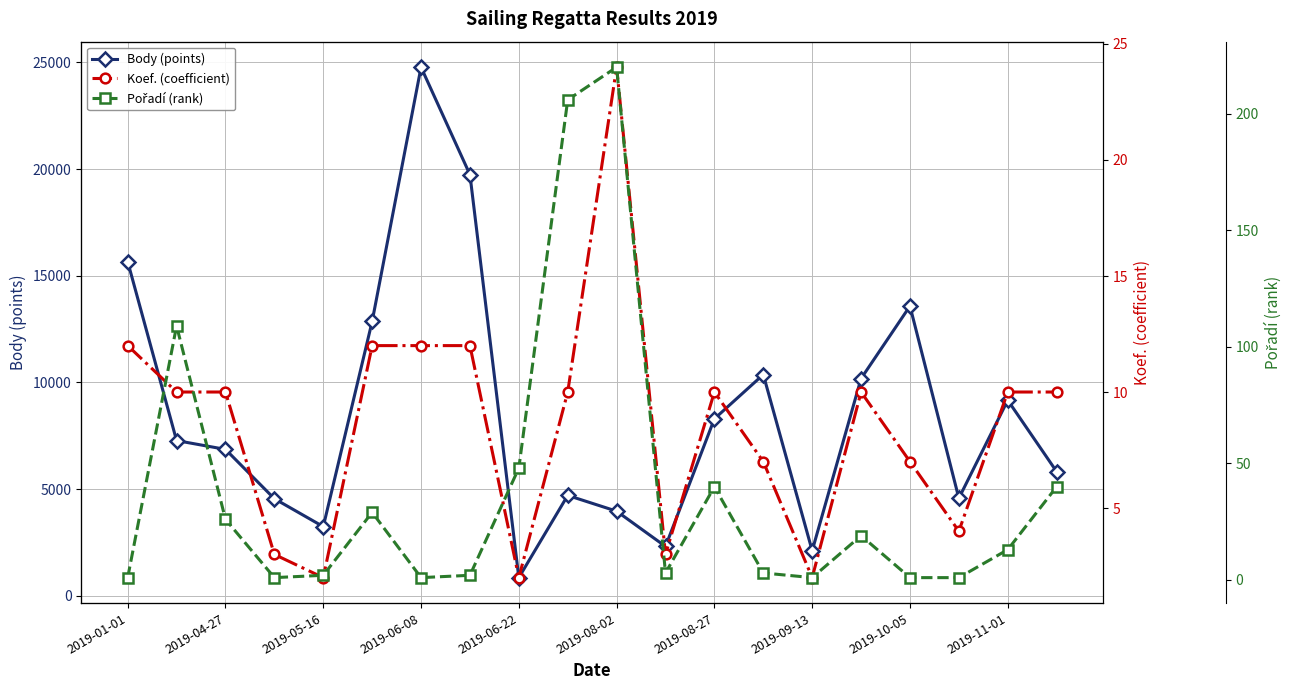

What is the difference between the maximum and minimum values in the Body (points) series?

23929